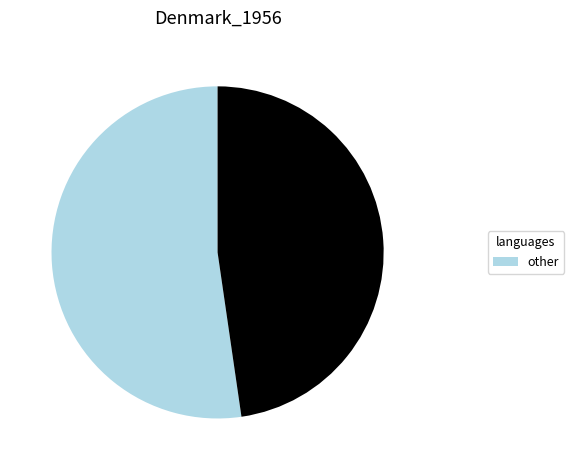

Is there any slice that represents more than half of the pie?

Yes